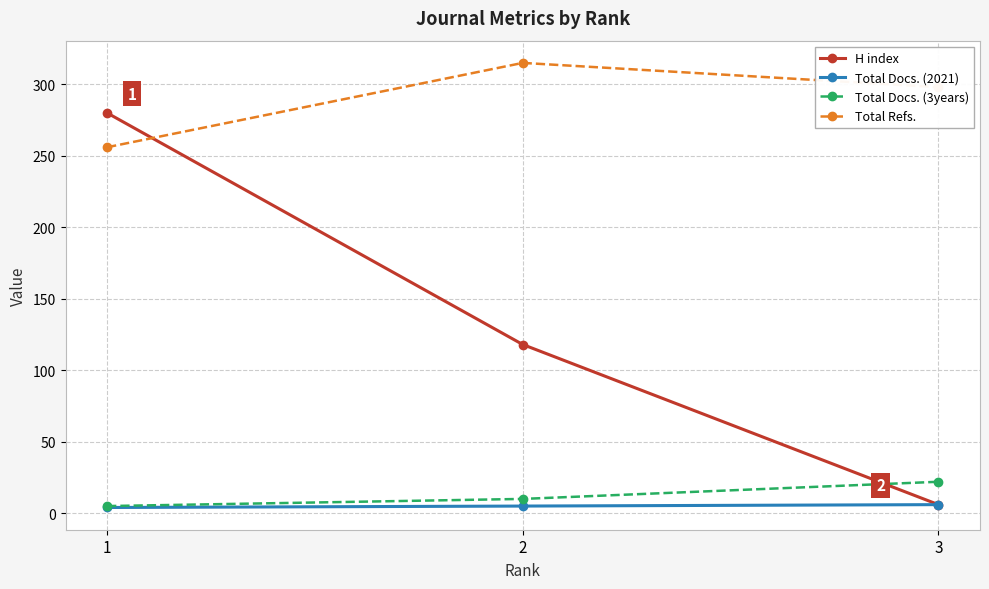

Which label corresponds to the largest value in the chart?

2